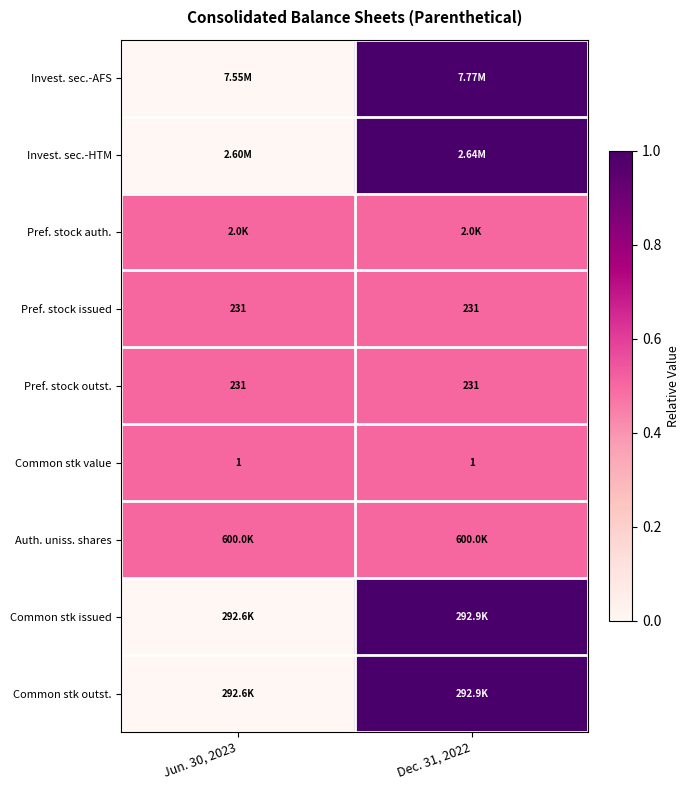

What is the sum of all Common stk value values?

2.0